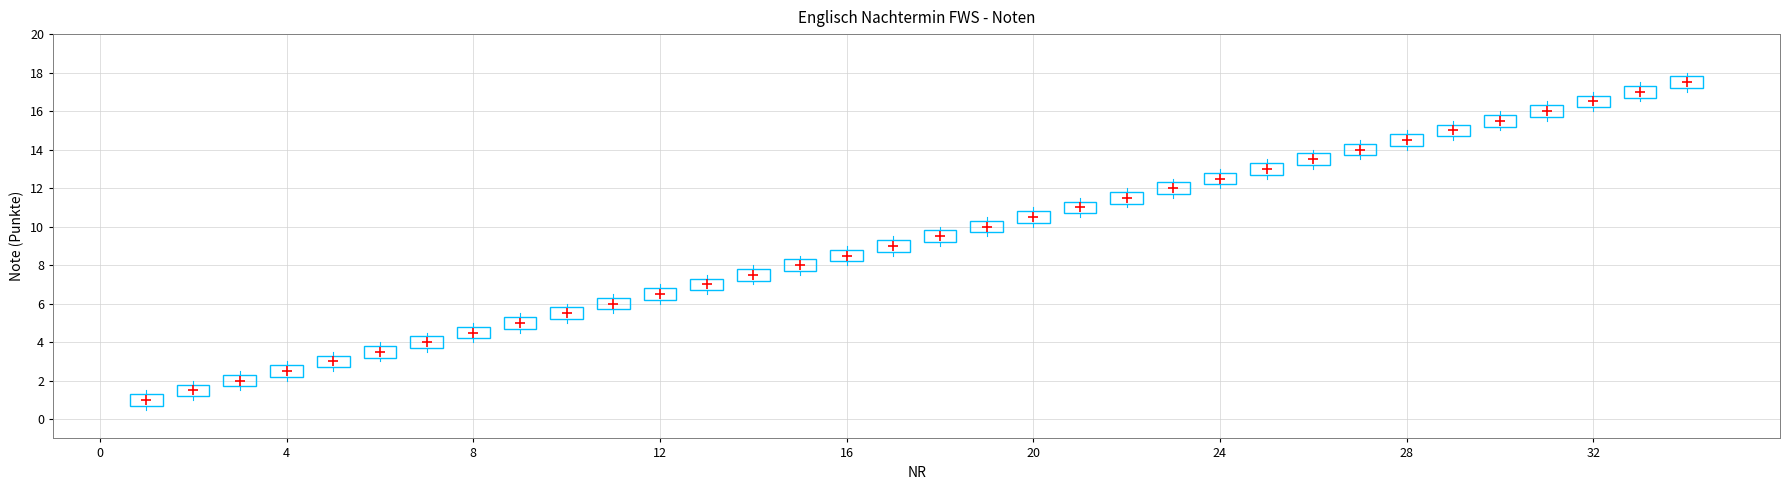

What is the range of Y values (max minus min)?

16.5